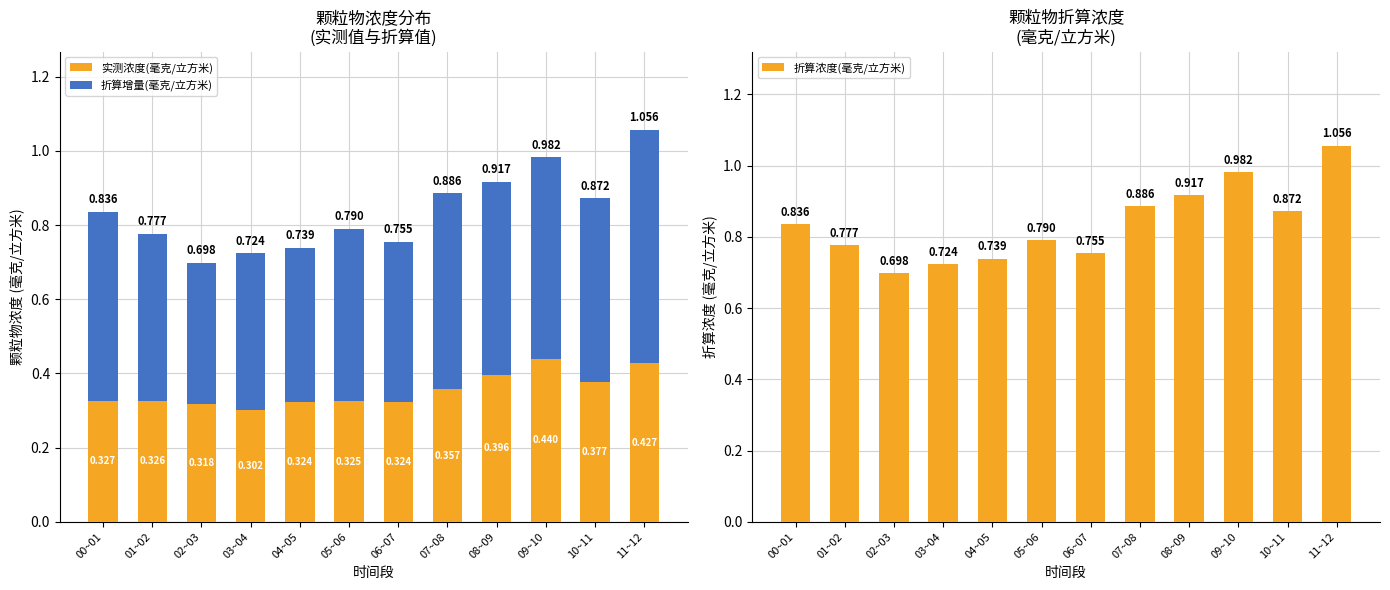

What is the spread (max minus min) of values at 04~05?

0.4